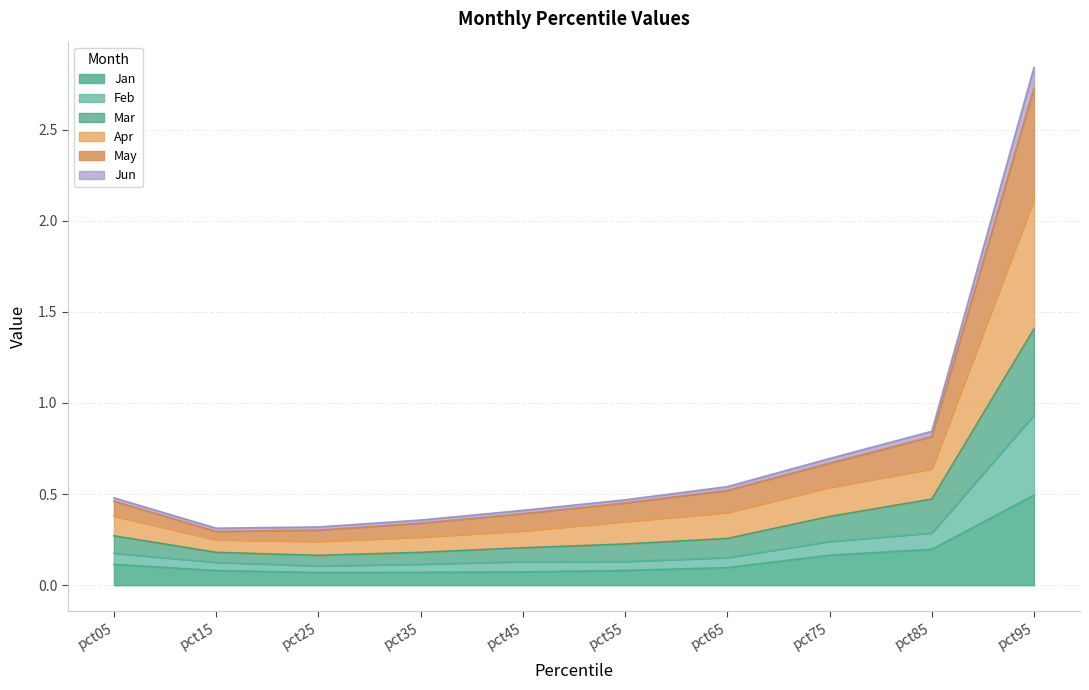

True or false: Jan has a value of 0.3 at pct95.

False